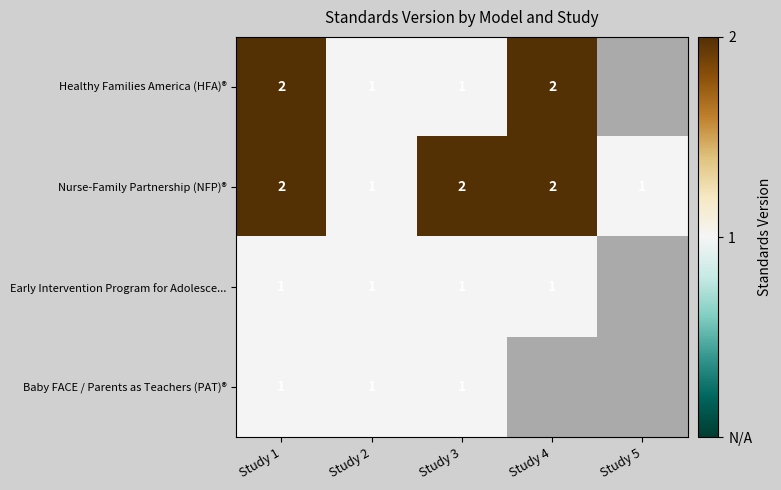

Count the Nurse-Family Partnership (NFP)® values in the range 1 to 2.

5